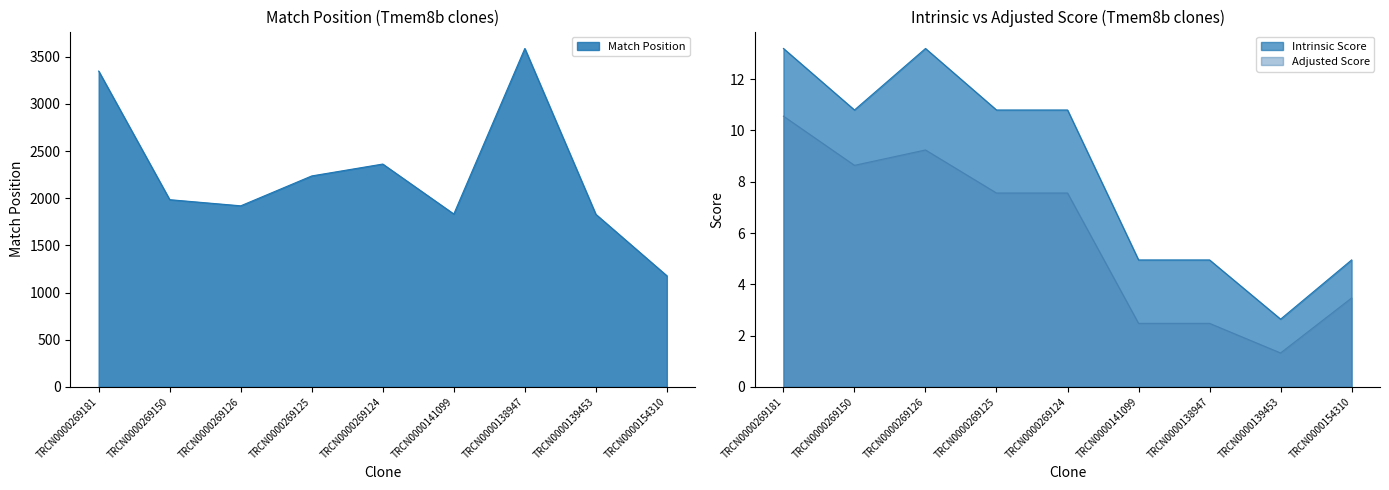

What are all the series names shown in the legend?

Match Position, Adjusted Score, Intrinsic Score